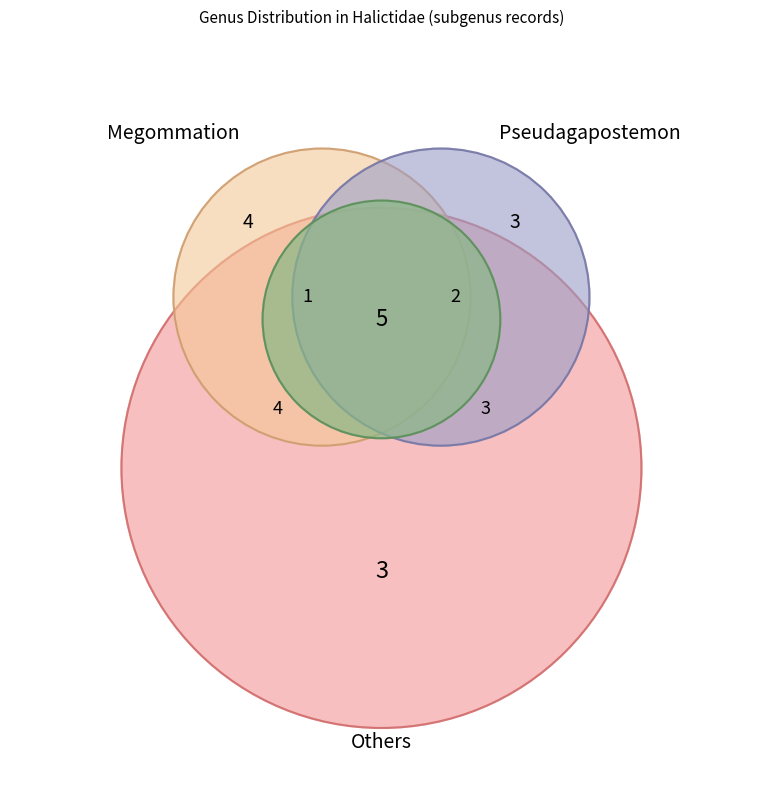

Which category has the biggest portion of the pie?

Megommation